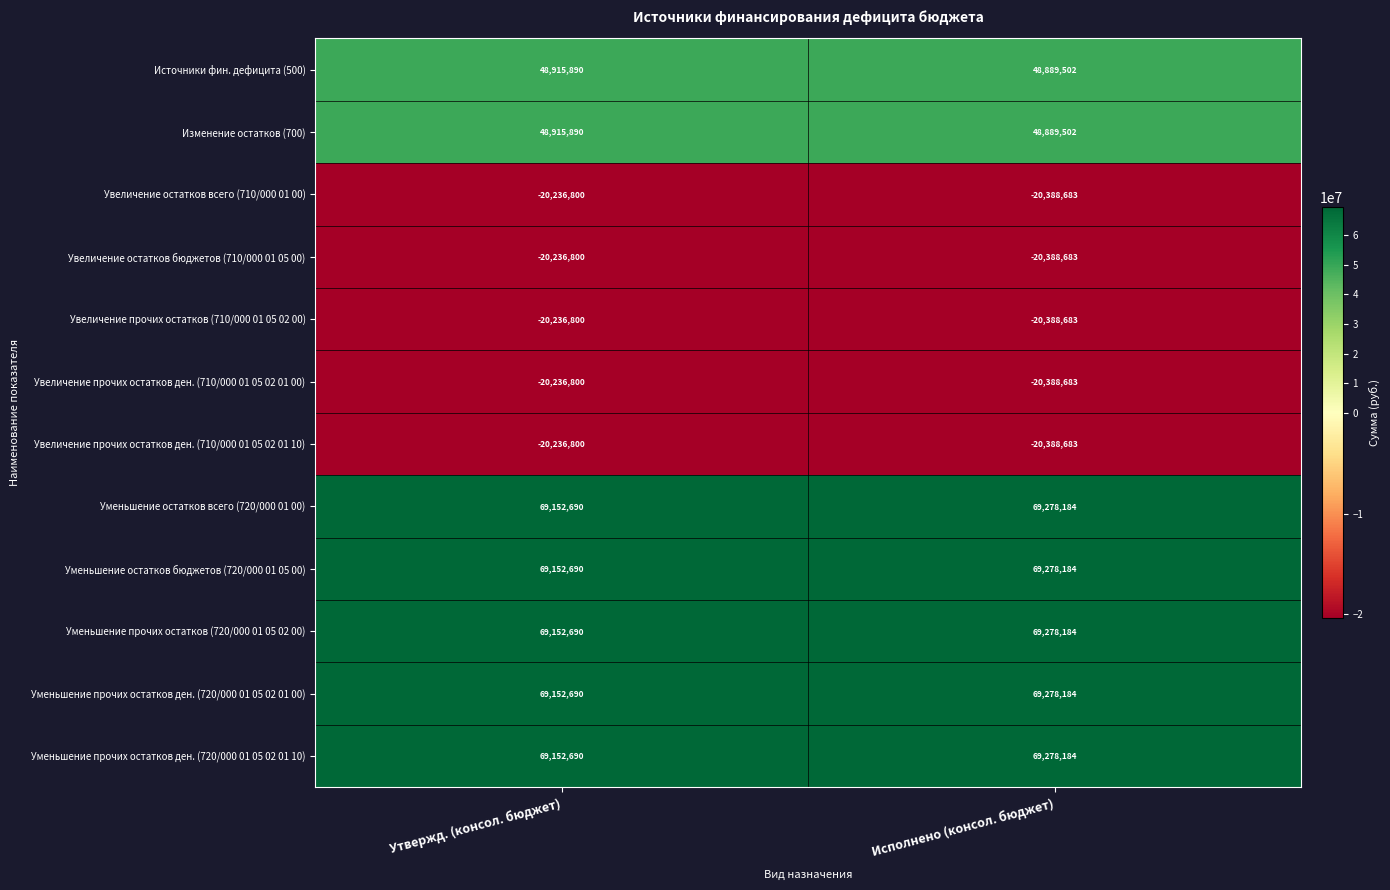

List the labels in order of Увеличение прочих остатков ден. (710/000 01 05 02 01 10) value, smallest first.

Исполнено (консол. бюджет), Утвержд. (консол. бюджет)